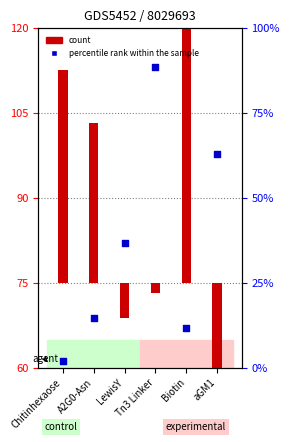

Which series has the widest spread of Y values?

percentile rank within the sample